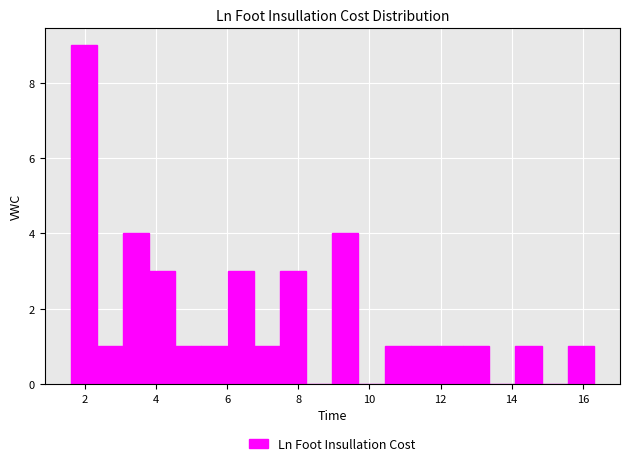

Read against the x-axis, roughly where is the centre of the tallest bar?

2.0